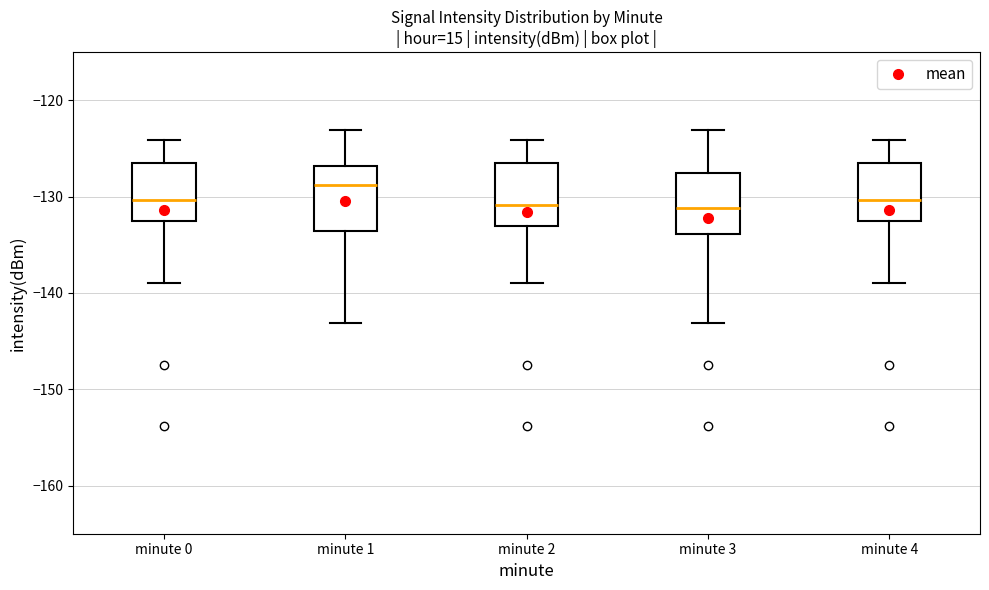

Where does the median line of the box for minute 2 sit on the y-axis? The values are not printed on the chart, so give them approximately, as read against the axis.

-131